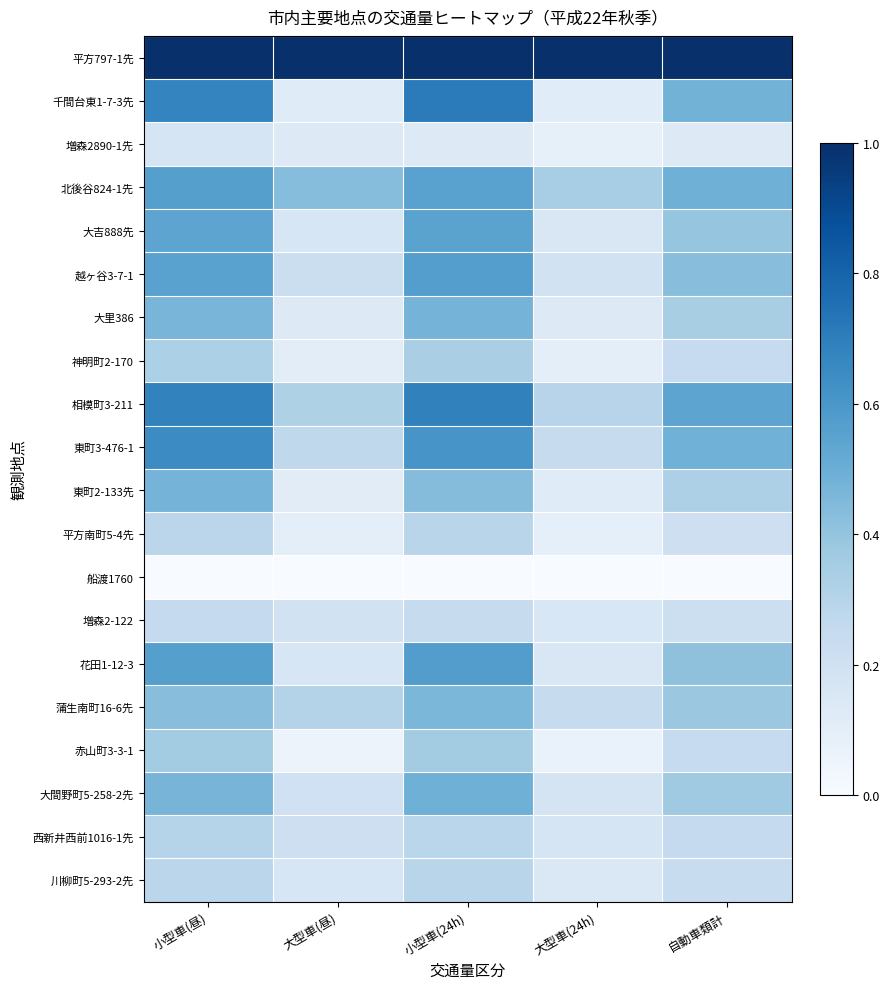

At which category is the sum across all series the highest?

小型車(24h)